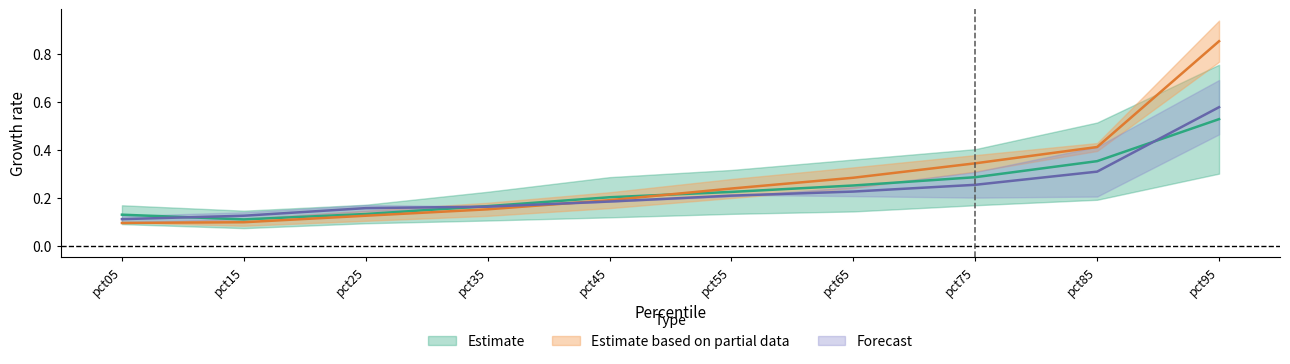

What is the sum of all Jan values?

2.4